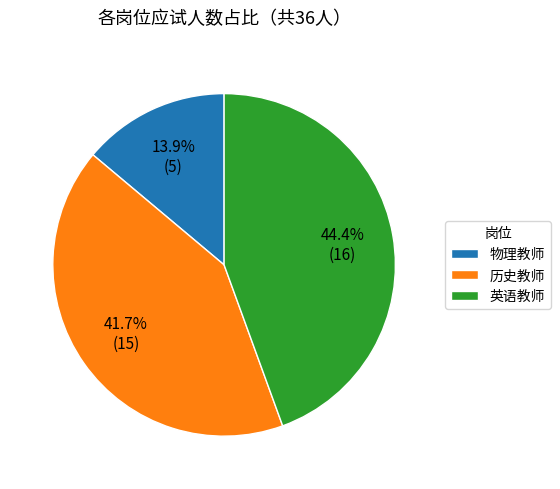

Is 物理教师 the majority of the pie?

No